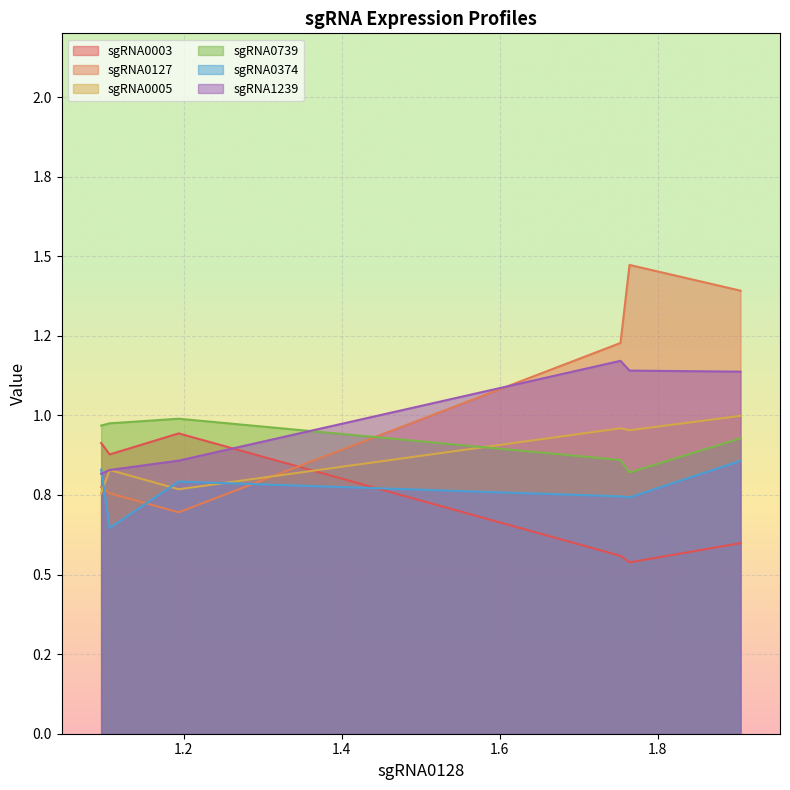

What is the greatest value displayed?

1.5